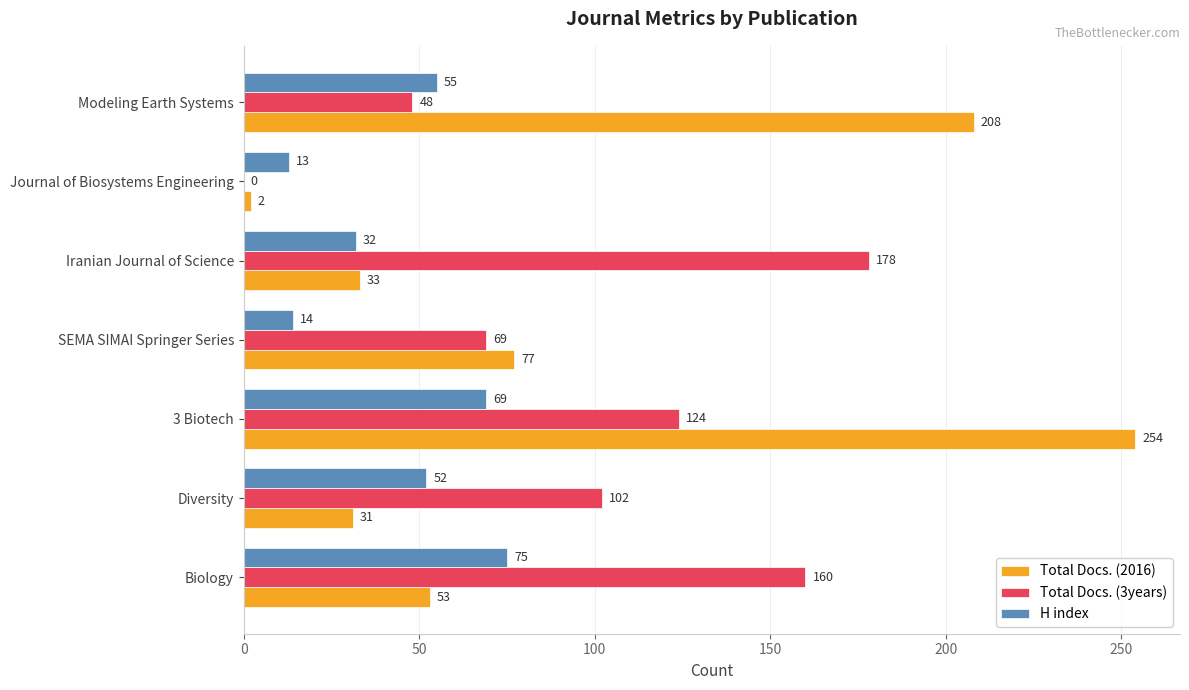

At which label is Total Docs. (2016) closest to 128?

SEMA SIMAI Springer Series